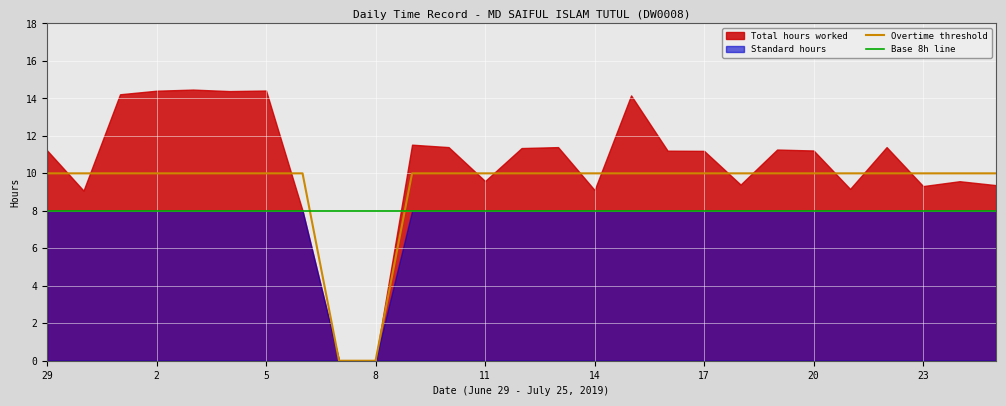

Which has a higher value, 15 or 11?

15